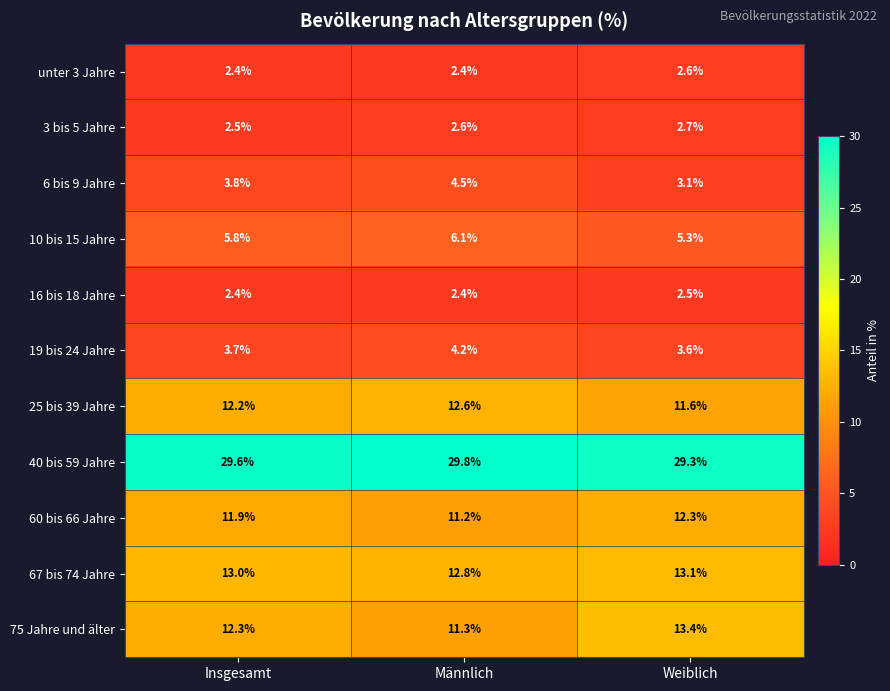

List the series in order of their peak value, highest first.

40 bis 59 Jahre, 75 Jahre und älter, 67 bis 74 Jahre, 25 bis 39 Jahre, 60 bis 66 Jahre, 10 bis 15 Jahre, 6 bis 9 Jahre, 19 bis 24 Jahre, 3 bis 5 Jahre, unter 3 Jahre, 16 bis 18 Jahre